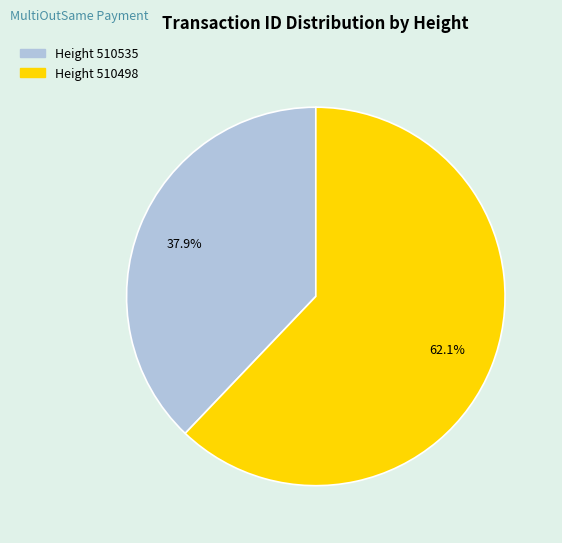

Is there any slice that represents more than half of the pie?

Yes